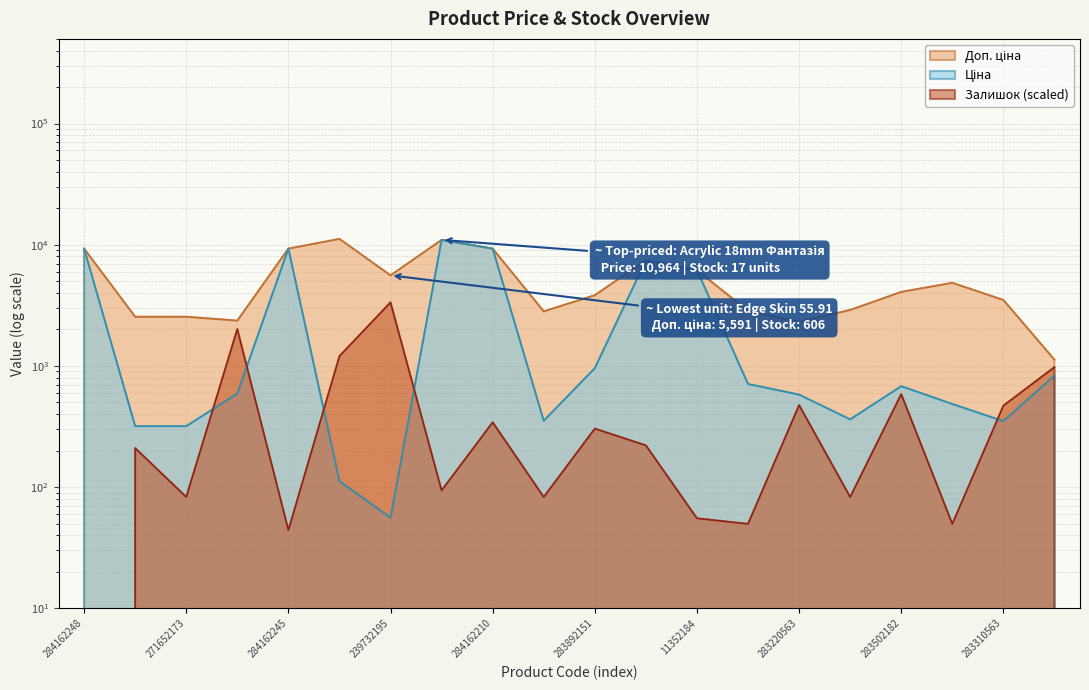

The value of Залишок at 283220563 is 108.2. True or false?

False